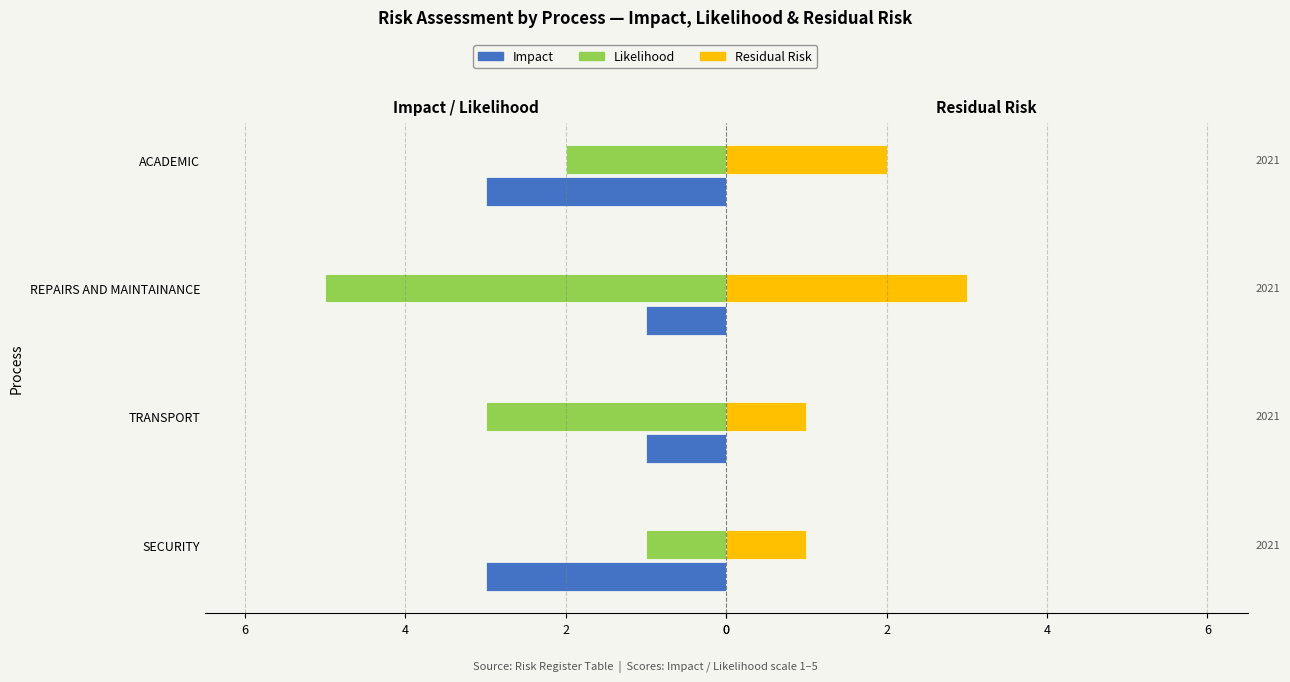

How many Impact values are between -3 and -1?

4